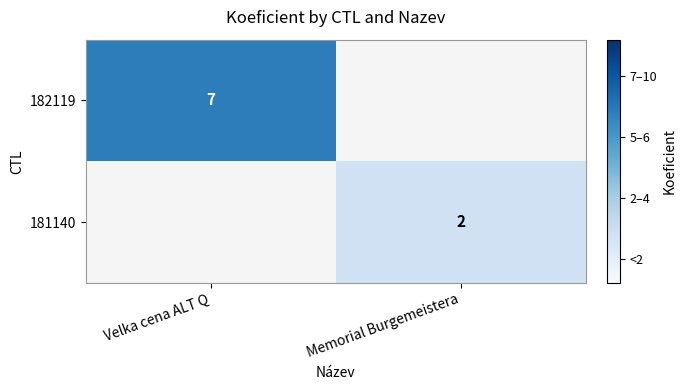

The 182119 series shows 9 at Velka cena ALT Q. True or false?

False